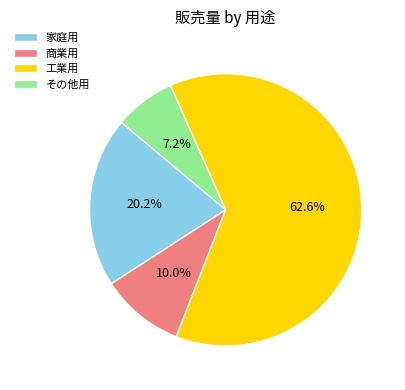

Is the sum of 工業用 and その他用 greater than half?

Yes